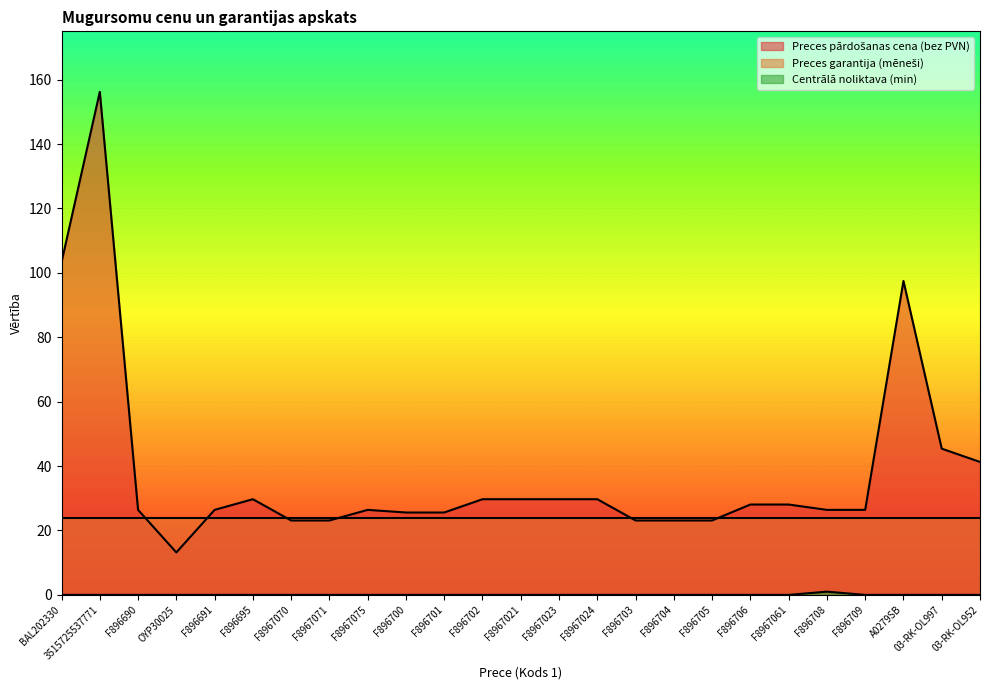

What is the lowest value of the Preces pārdošanas cena (bez PVN) series?

13.2